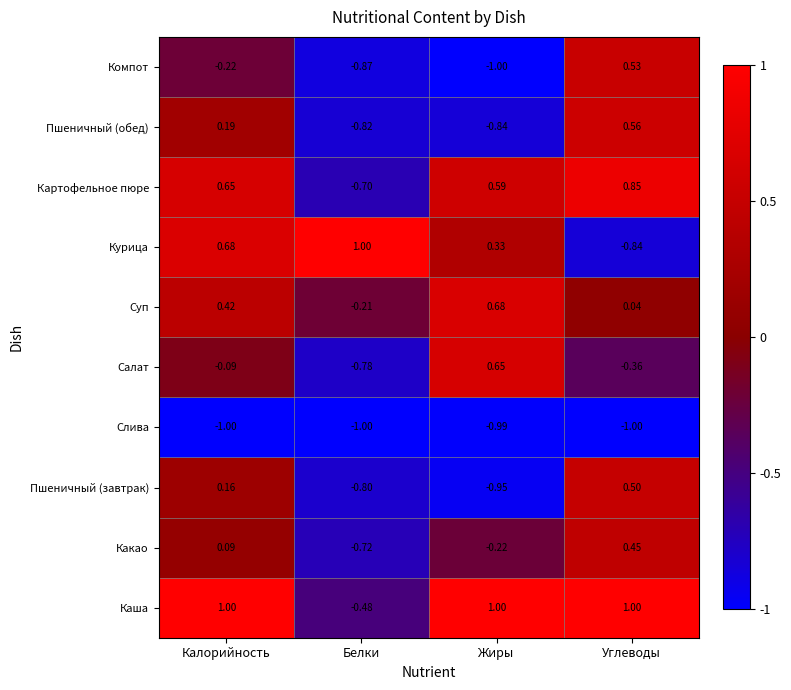

Where is Пшеничный (завтрак) nearest to the value 0?

Калорийность